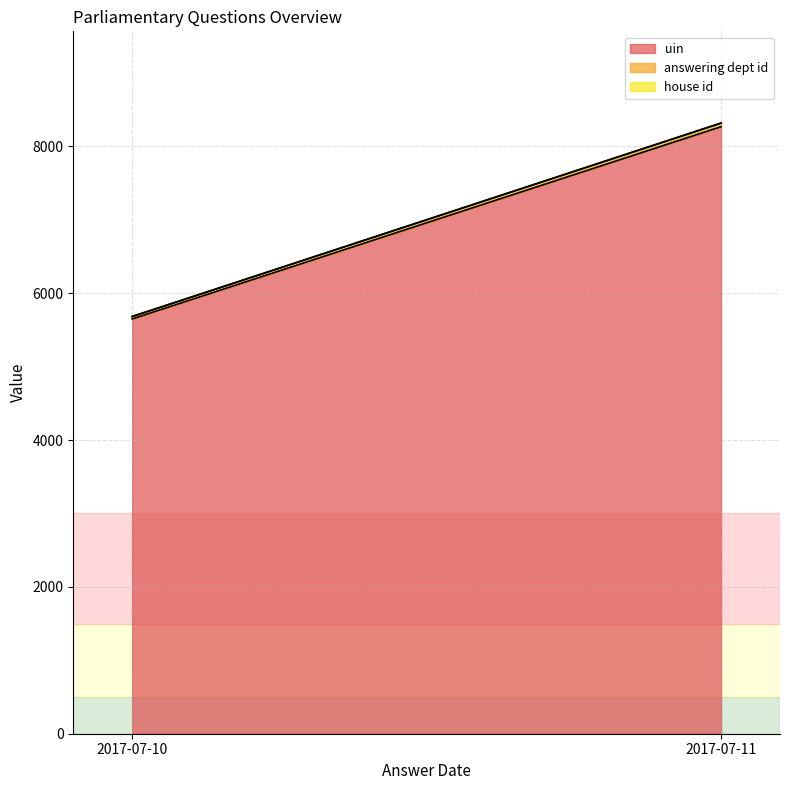

The value of uin at 2017-07-10 is 5649. True or false?

True